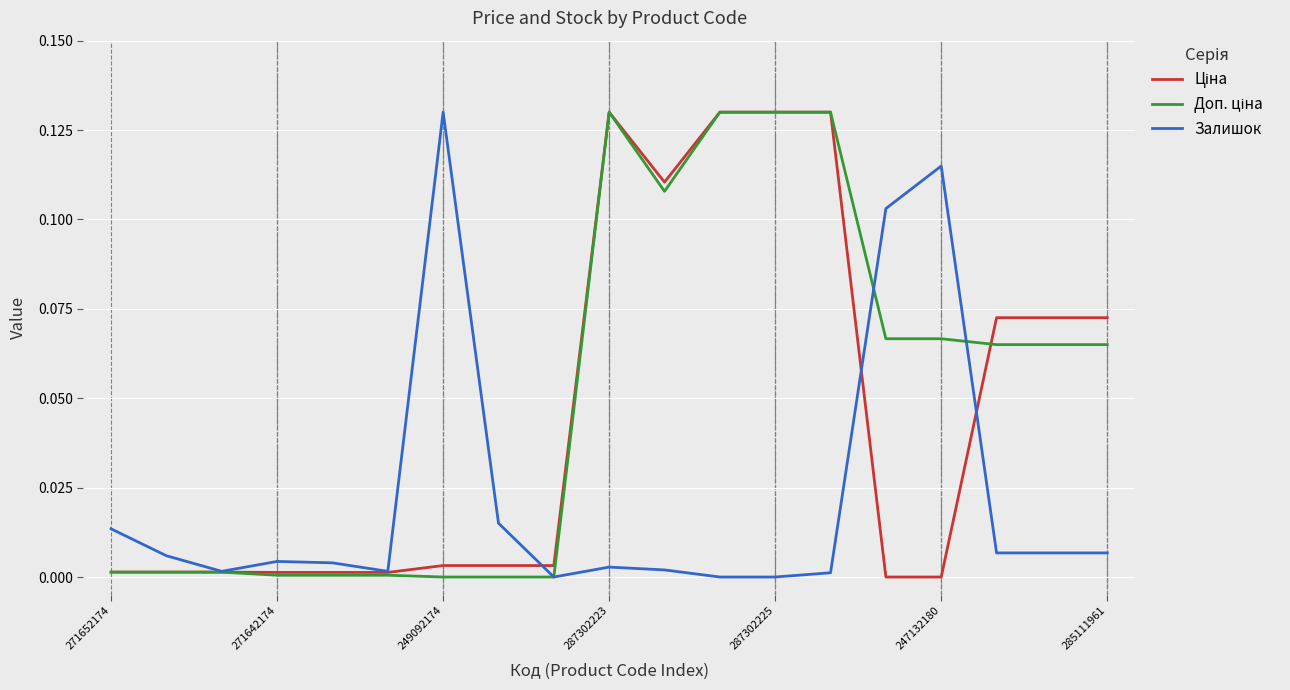

How many lines are shown in the chart?

3